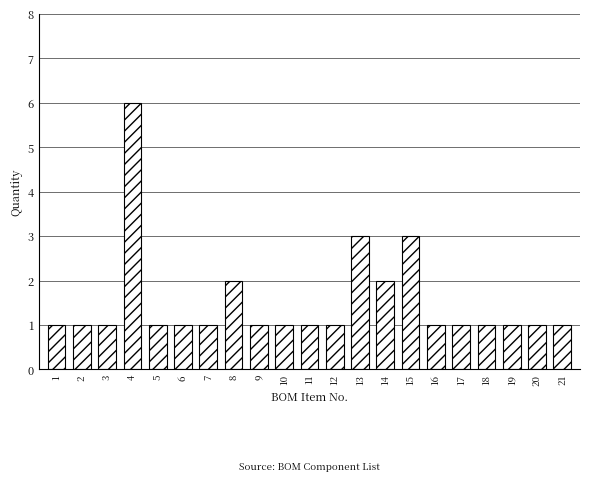

What is the difference between the second highest and minimum values?

2